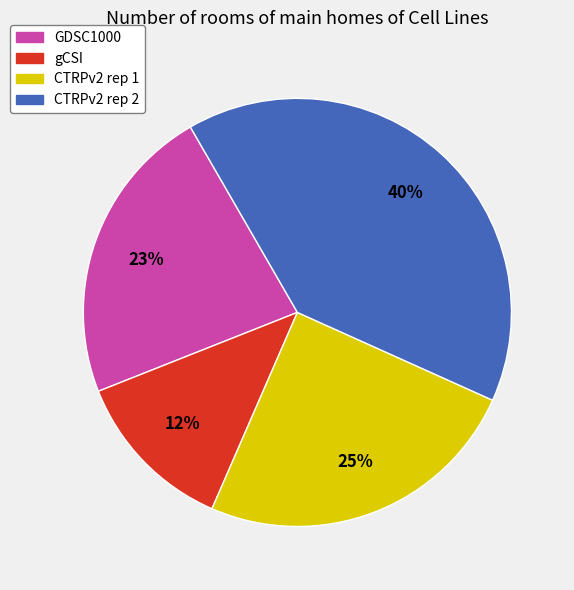

How many segments does this pie chart have?

4